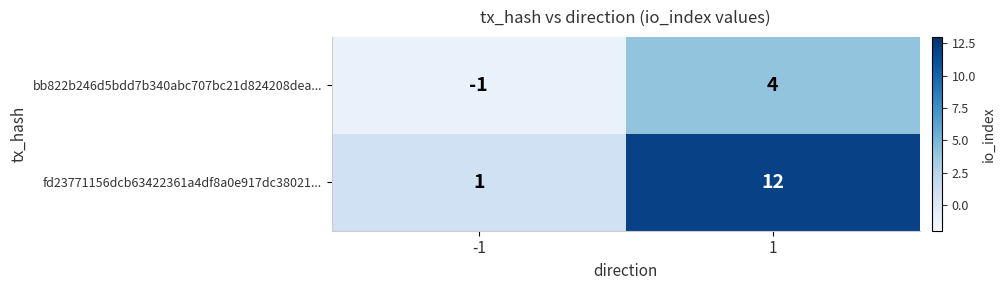

At which category does the chart reach its peak across all series?

1